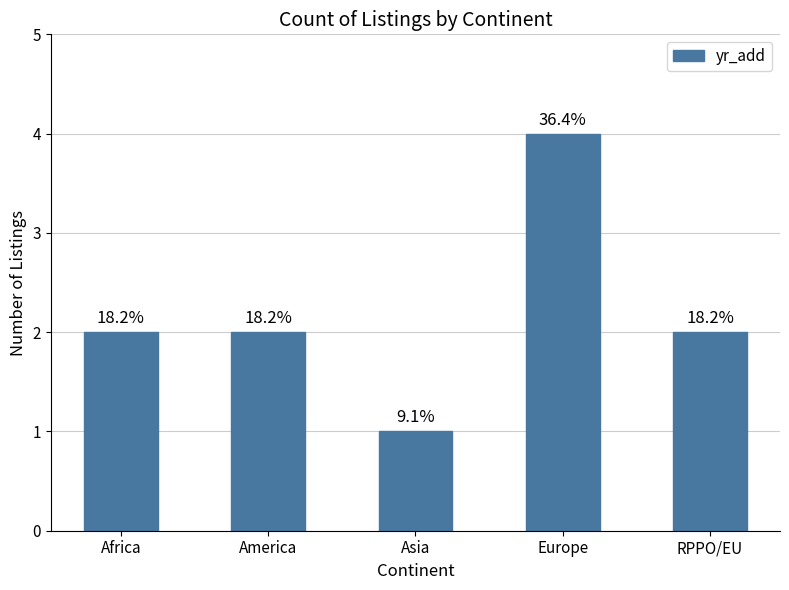

Are the bars horizontal?

No